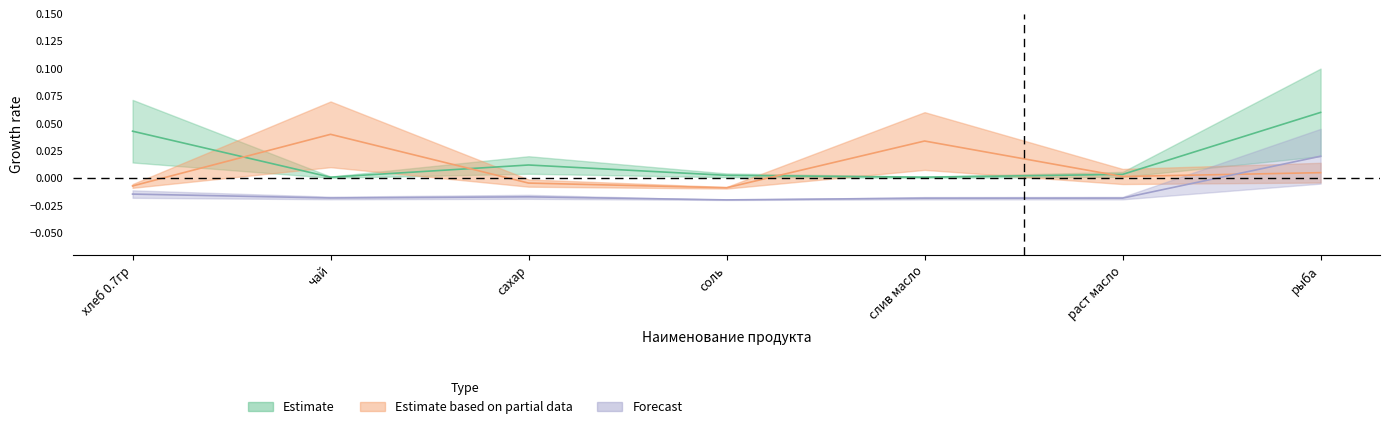

The value of Общий расход at хлеб 0.7гр is 0.0. True or false?

True